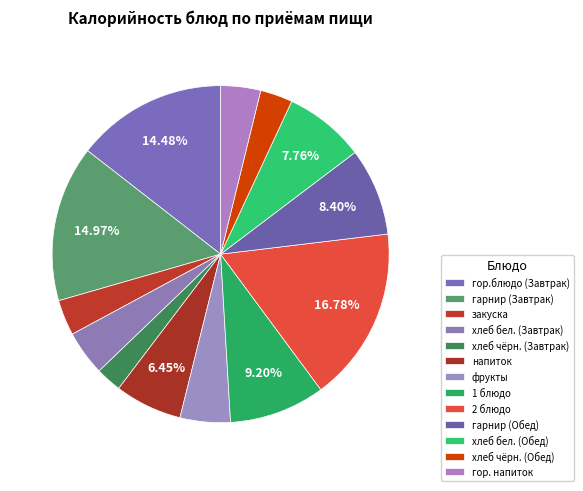

To the nearest percent, what is the difference between the гарнир (Завтрак) and 1 блюдо slice percentages?

6%